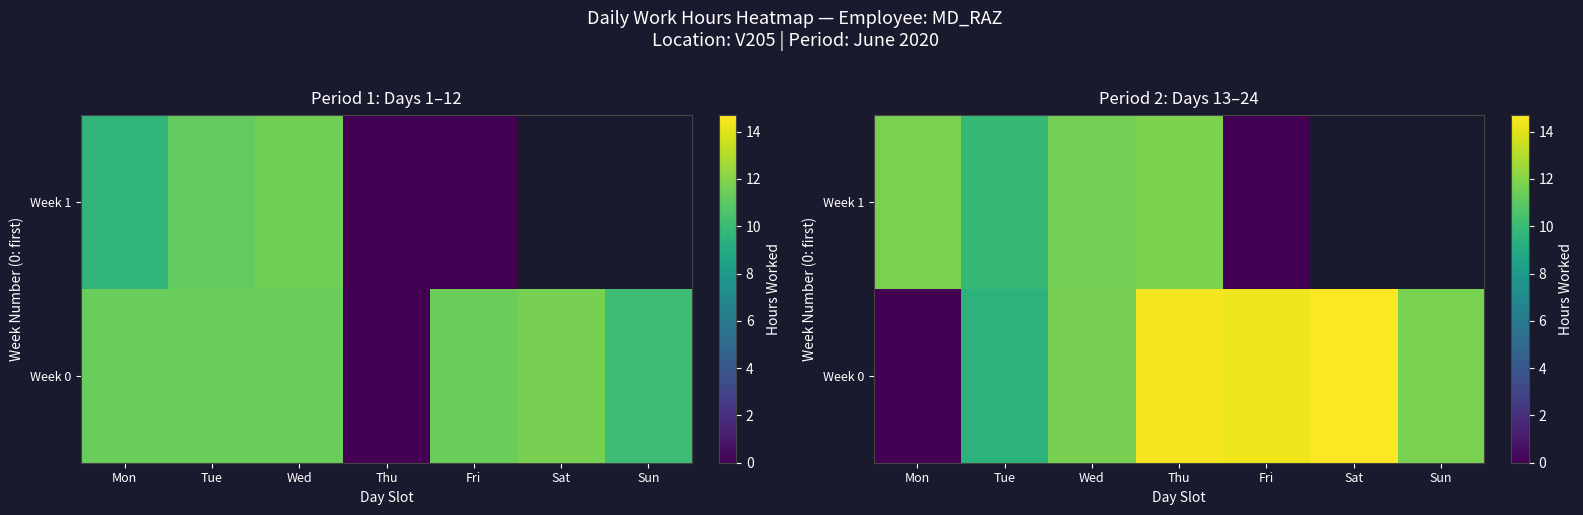

Which series changed the most between Wed and Thu?

Week 0